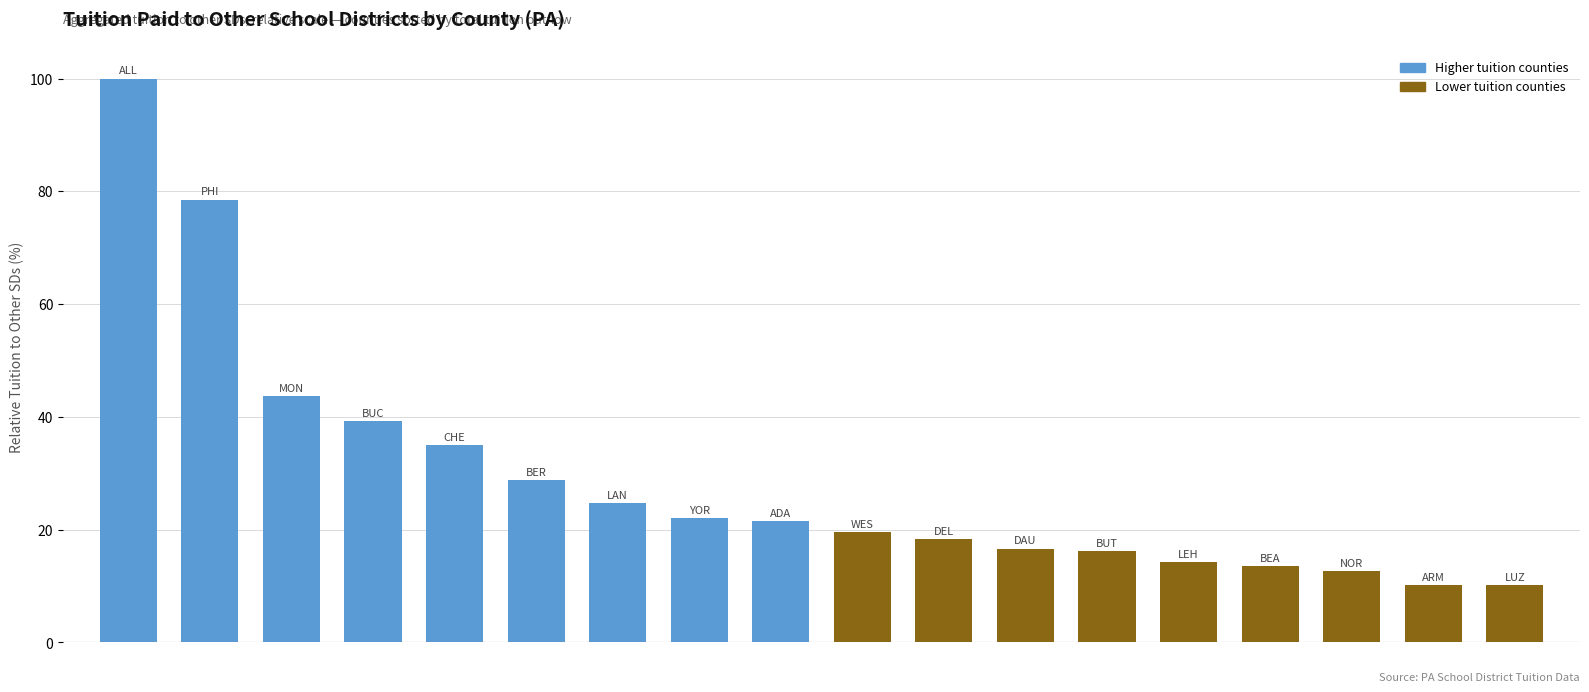

What is the minimum value shown in the chart?

10.1